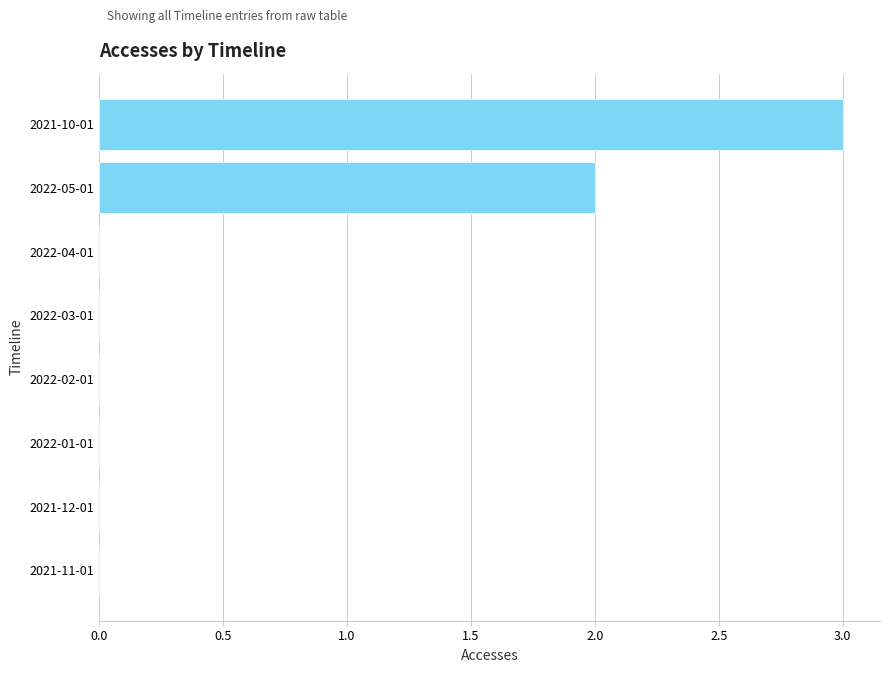

True or false: the data shows 0 at 2022-04-01.

True